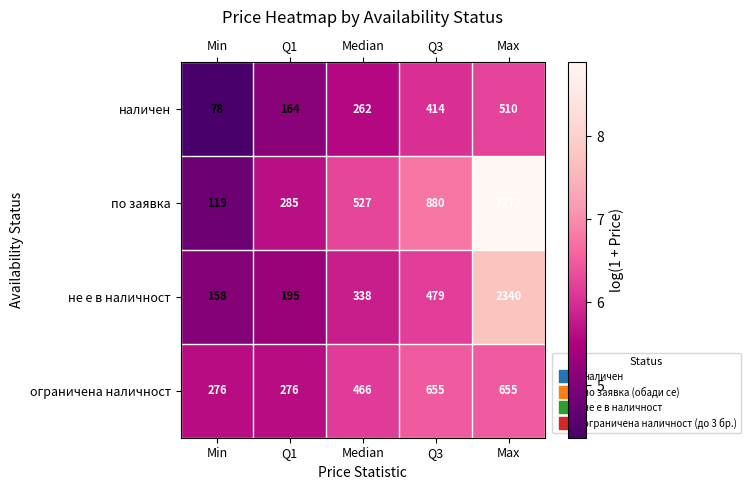

What value does the по заявка series have at Q3?

6.8